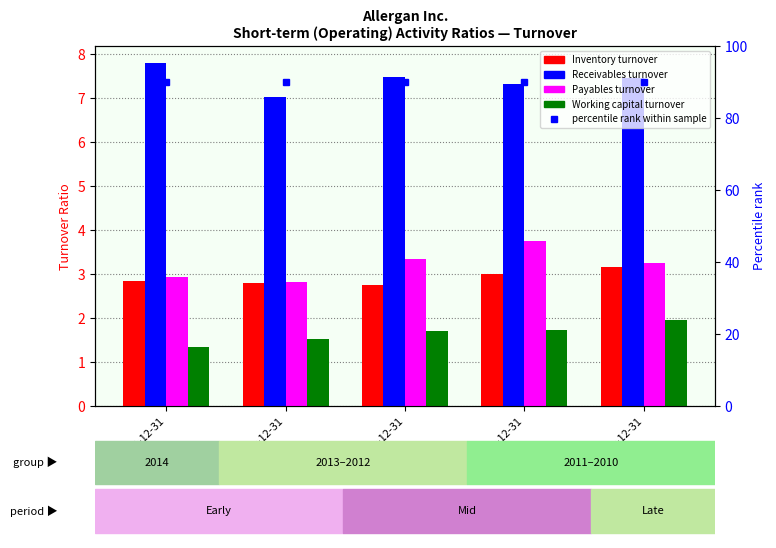

The value of percentile rank within sample at 2012-12-31 is 90.0. True or false?

True